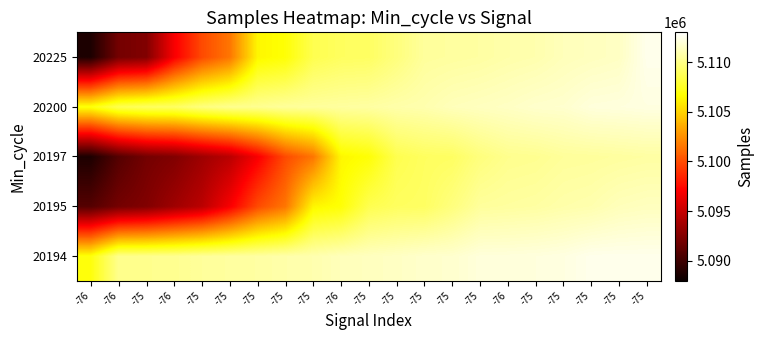

At which category is the sum across all series the highest?

-75